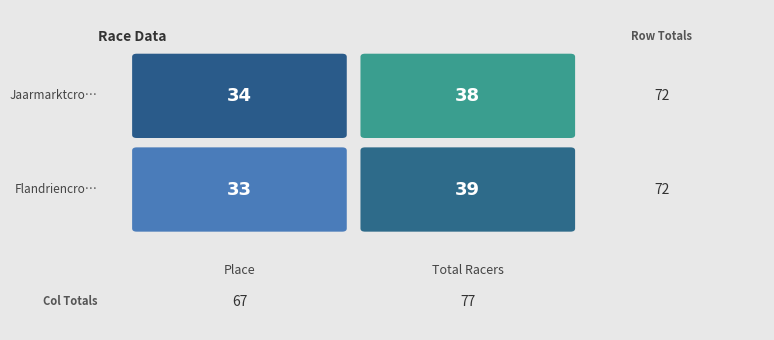

Reading right to left, what are all the values shown in this chart?

DVV verzekeringen trofee - Jaarmarktcro…: 38	34
DVV verzekeringen trofee - Flandriencro…: 39	33